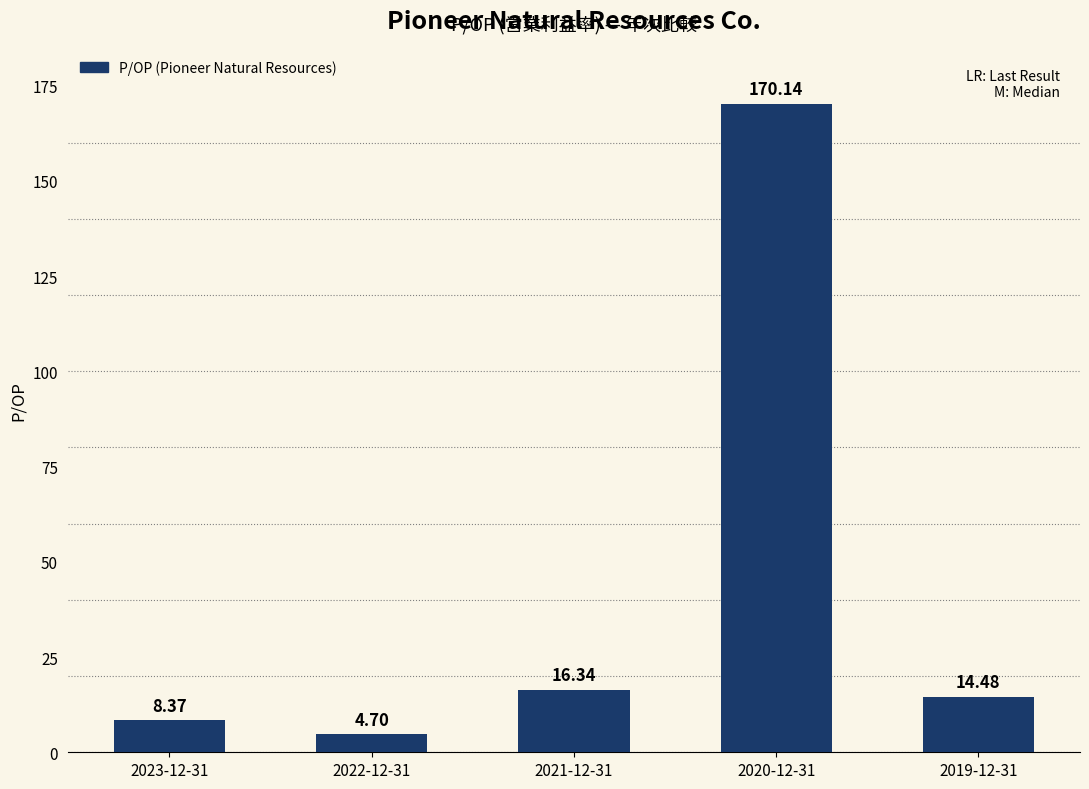

Rank the categories by value from highest to lowest.

2020-12-31, 2021-12-31, 2019-12-31, 2023-12-31, 2022-12-31